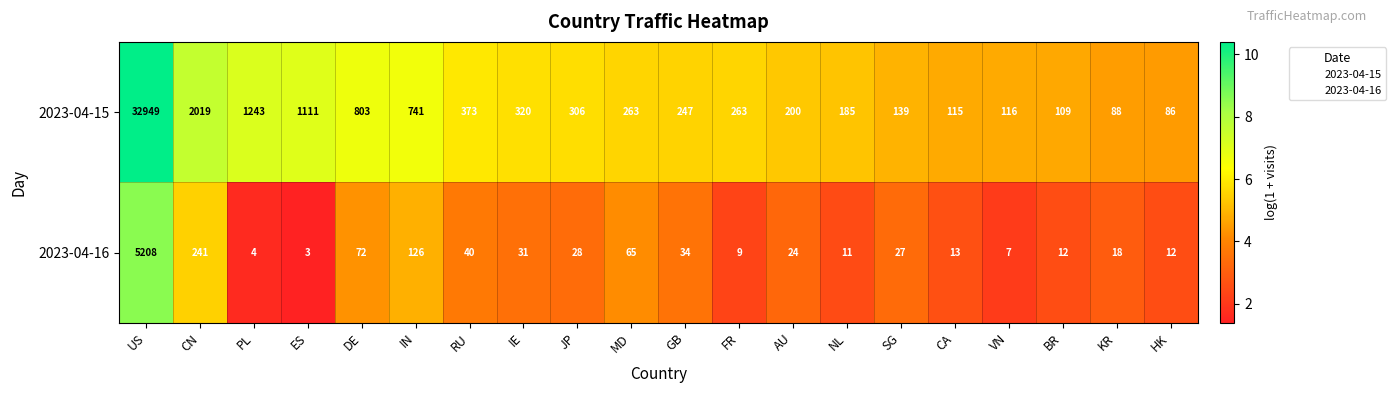

At how many categories does at least one series exceed 3?

20